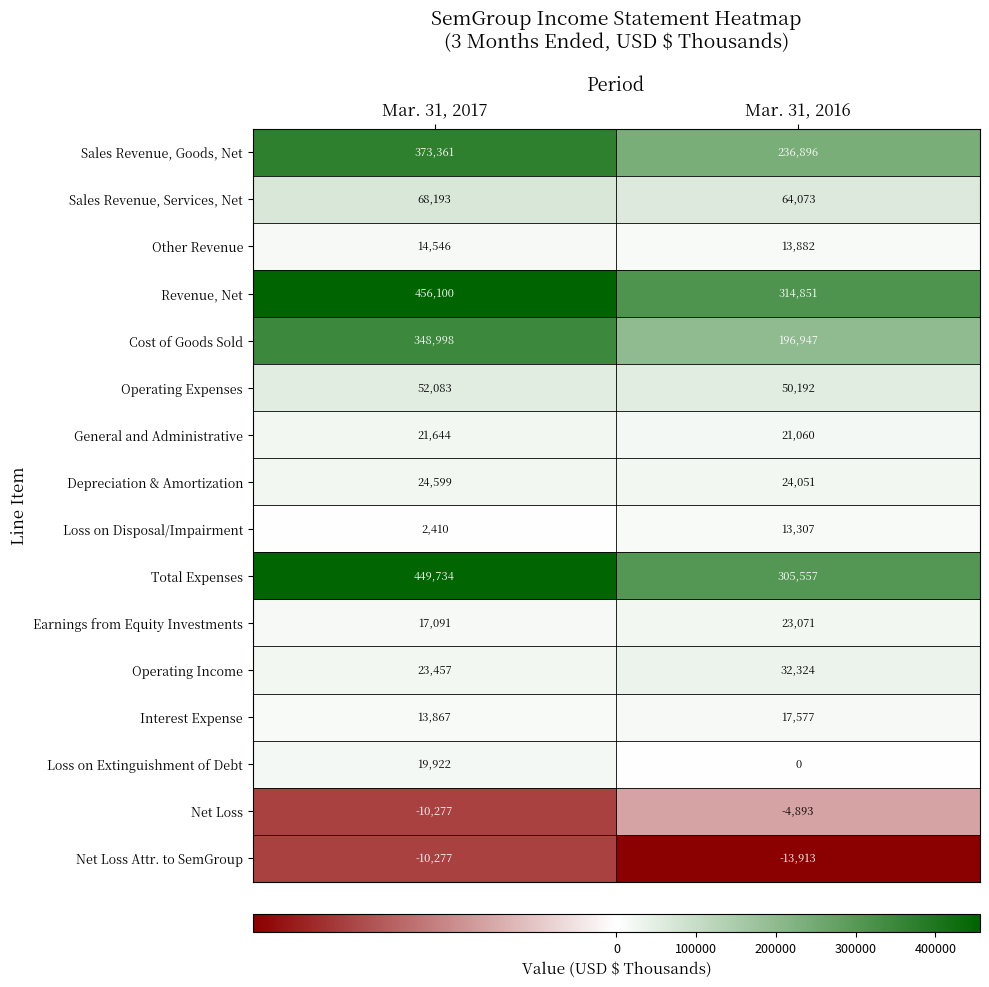

Which has a higher value, Mar. 31, 2017 or Mar. 31, 2016?

Mar. 31, 2017